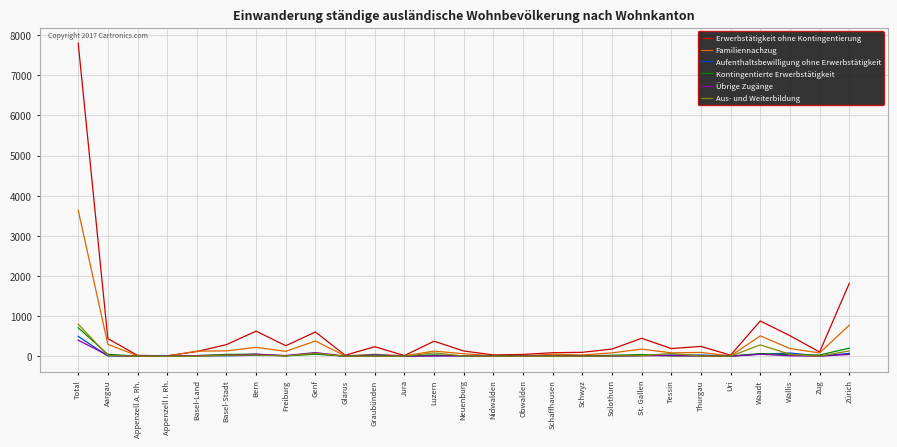

What is the sum of all Erwerbstätigkeit ohne Kontingentierung values?

15604